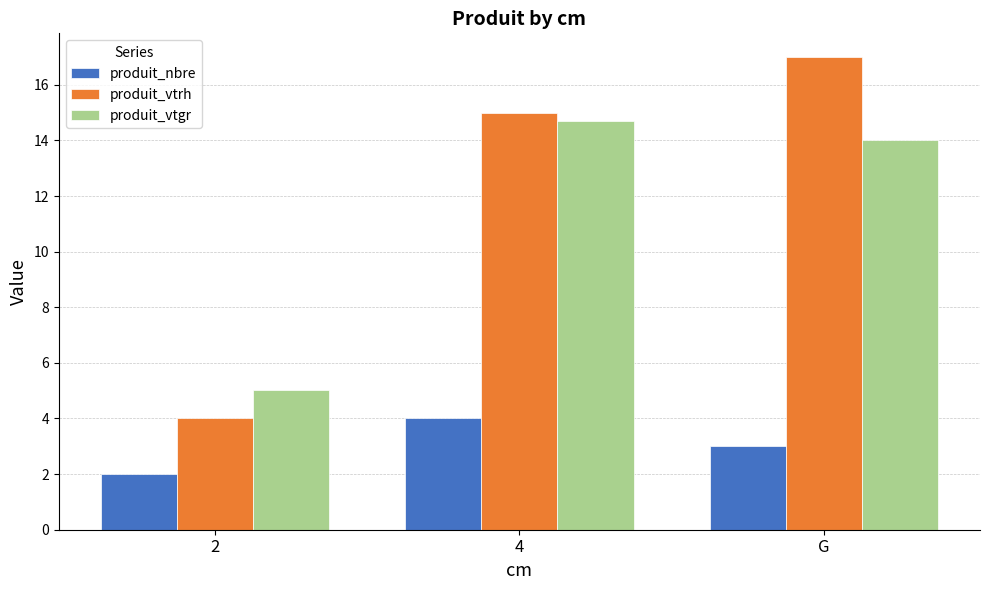

What are all the series names shown in the legend?

produit_nbre, produit_vtrh, produit_vtgr